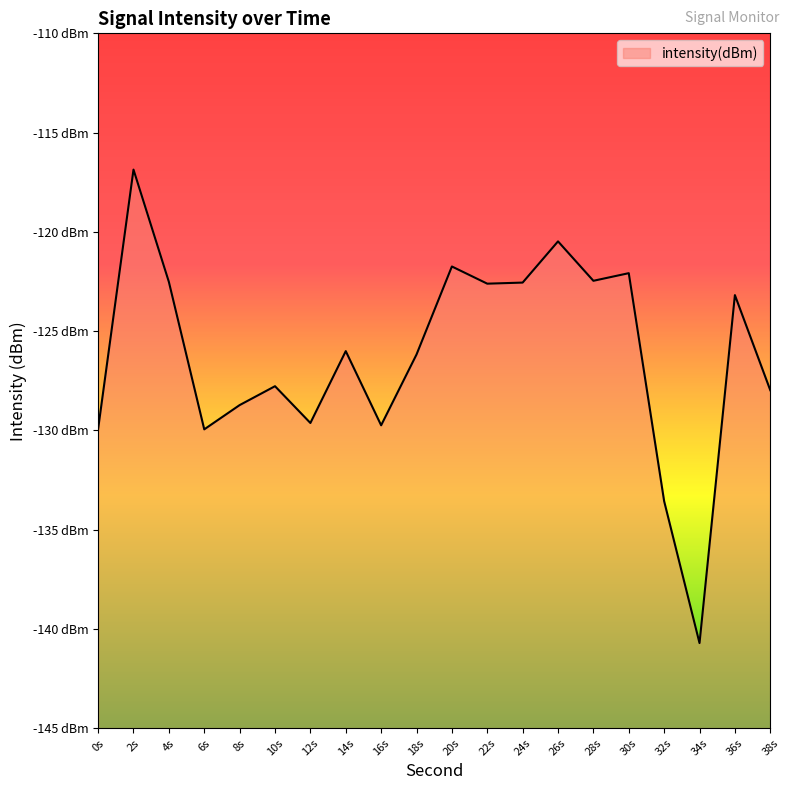

Reading left to right, list all the values displayed in this chart.

-129.9	-116.9	-122.5	-129.9	-128.7	-127.8	-129.6	-126.0	-129.7	-126.2	-121.7	-122.6	-122.6	-120.5	-122.5	-122.1	-133.6	-140.7	-123.2	-128.0